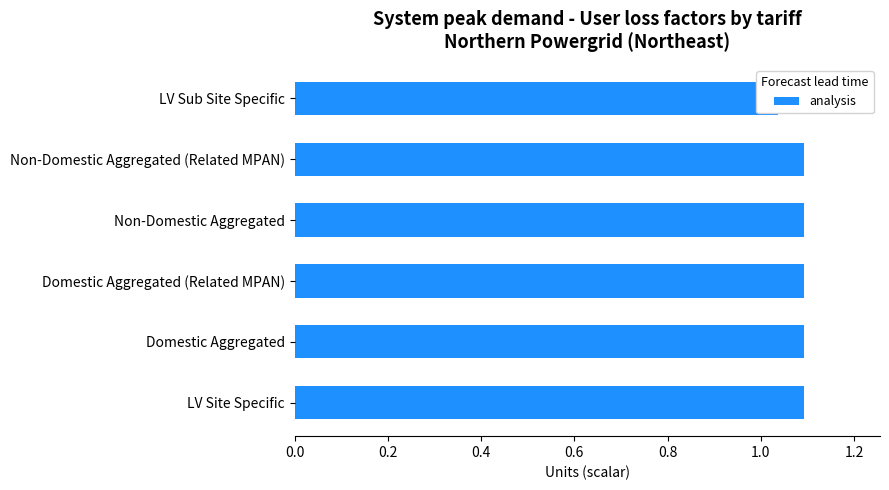

What is the difference between the maximum and minimum values?

0.1